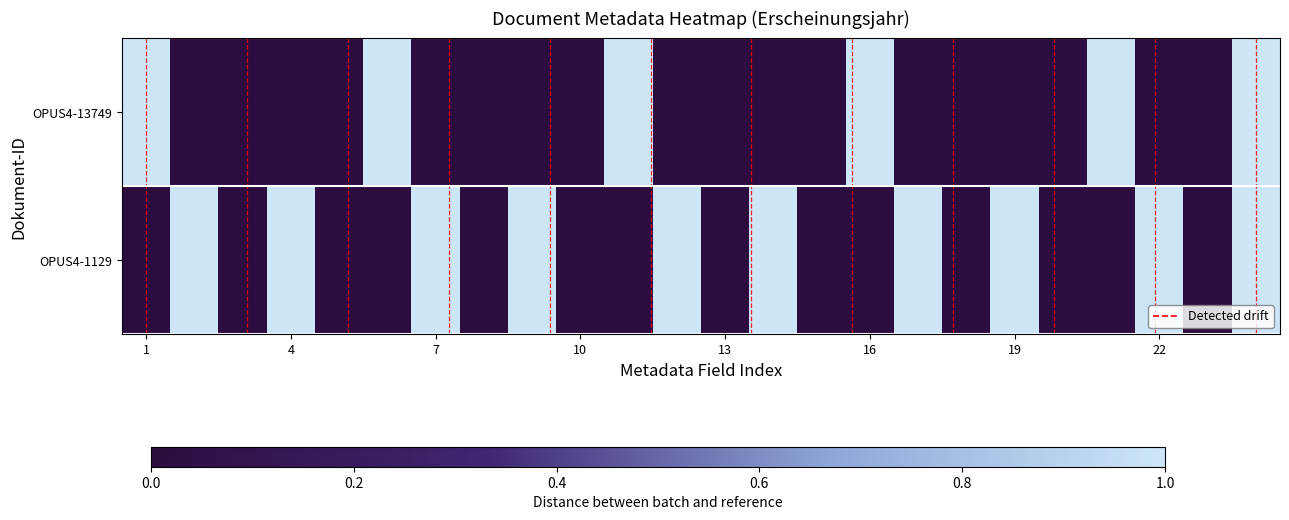

Which series has the largest total across all categories?

OPUS4-1129